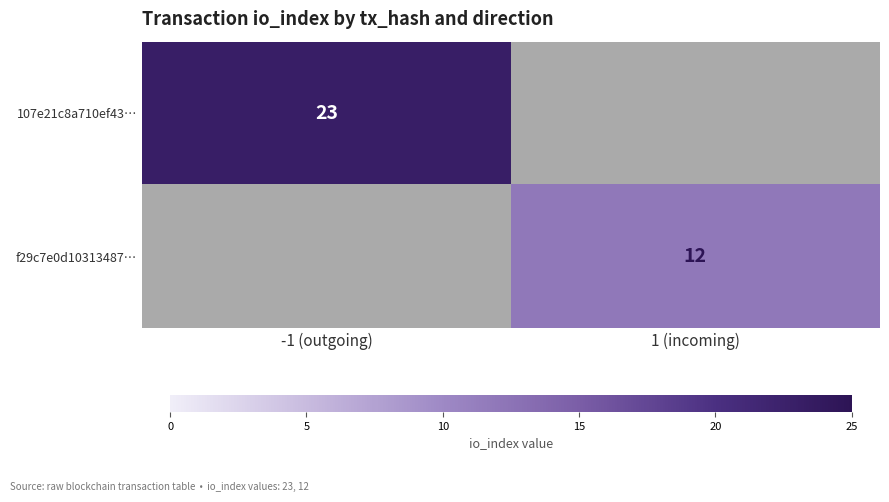

The value of f29c7e0d10313487… at 1 (incoming) is 6. True or false?

False